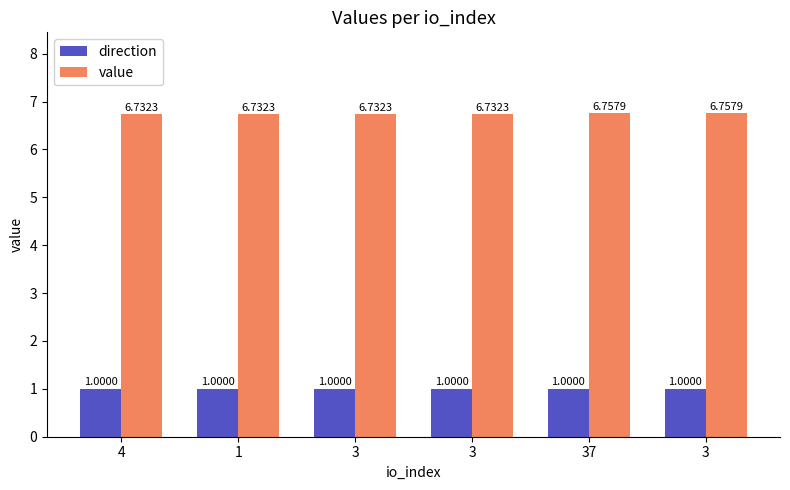

What is the highest value of the value series?

6.8